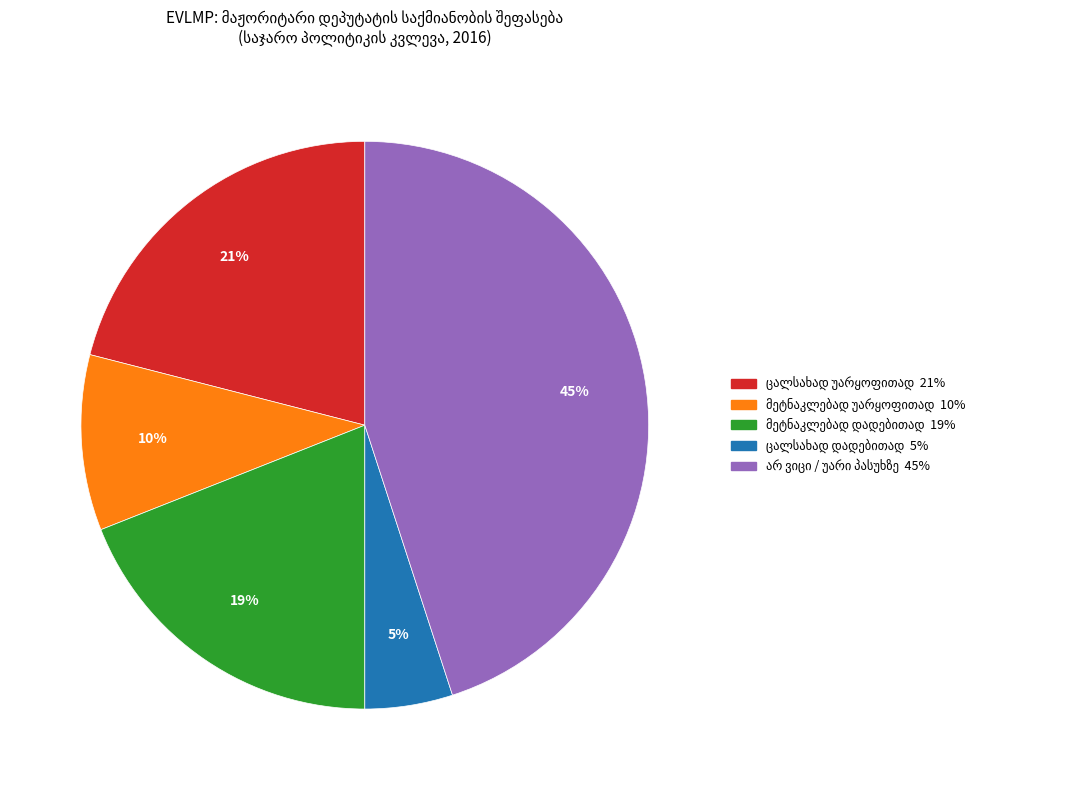

To the nearest percent, what is the difference between the largest and smallest slice percentages?

40%